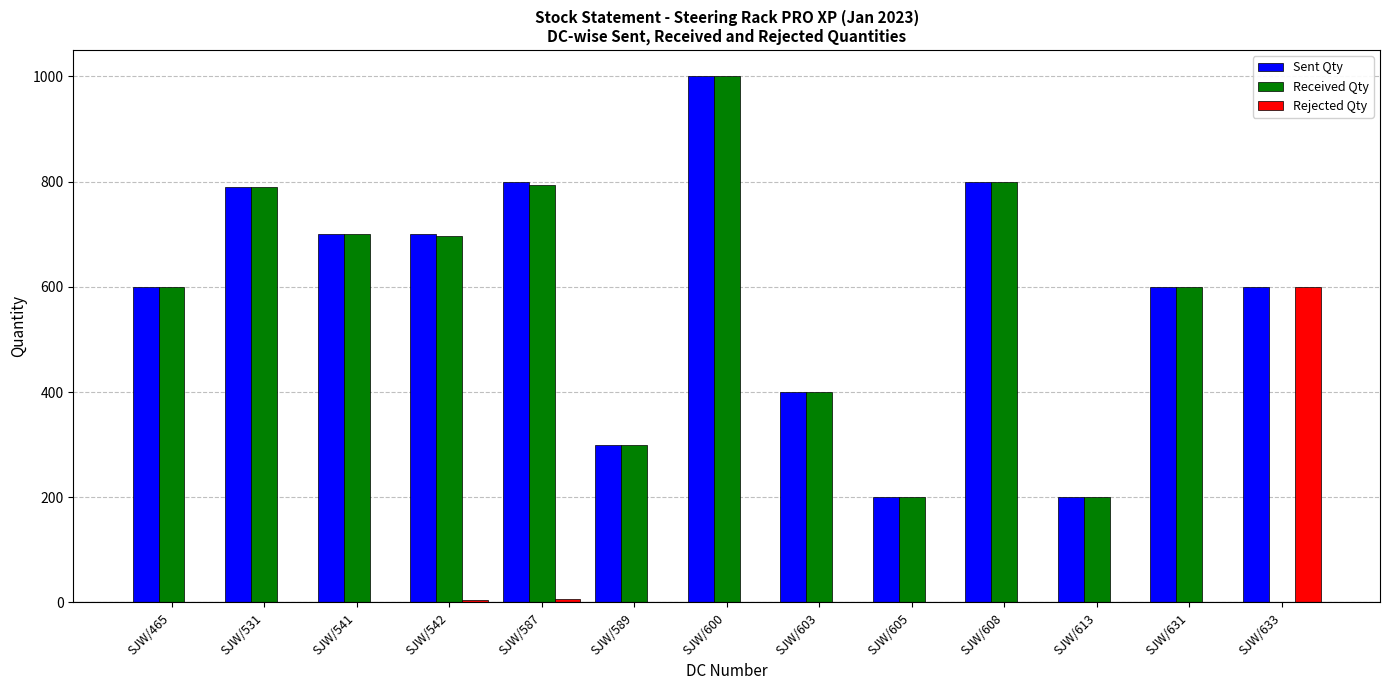

What are all the series names shown in the legend?

Sent Qty, Received Qty, Rejected Qty